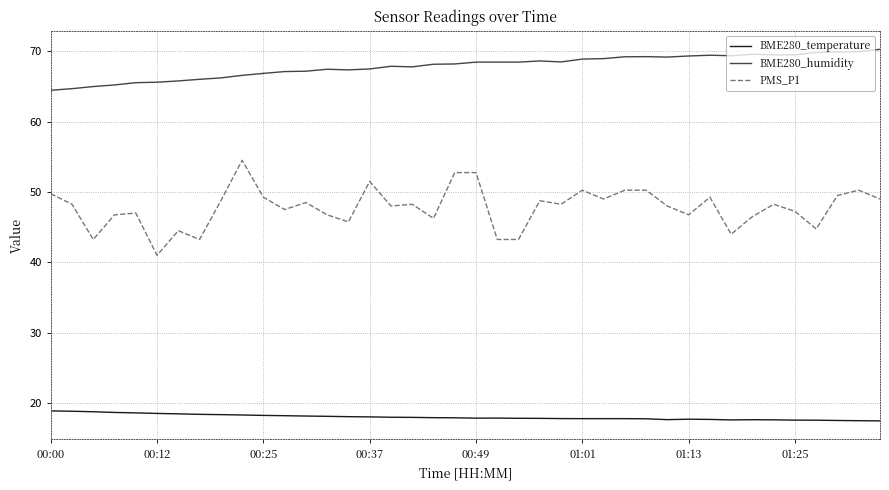

List the series in order of their overall mean, lowest first.

BME280_temperature, PMS_P1, BME280_humidity